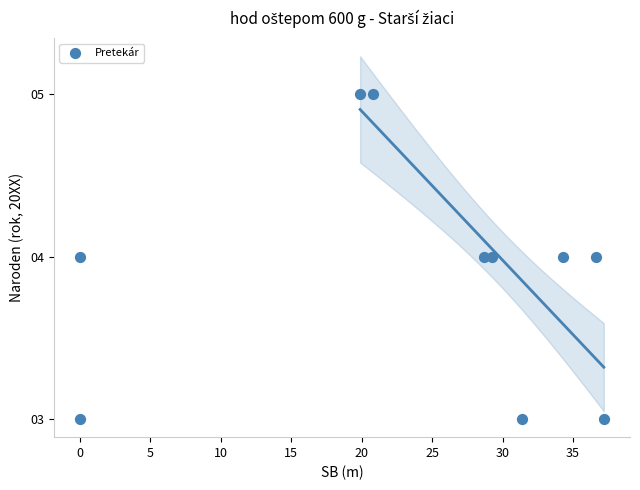

What is the average Y value?

4